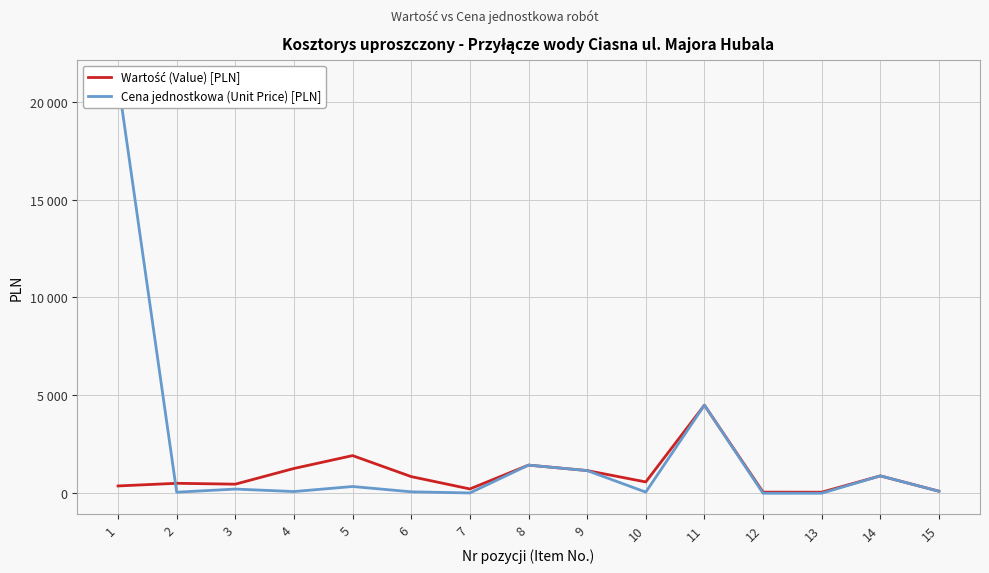

In Wartość (Value) [PLN], how many points are lower than both neighbors (excluding endpoints)?

4